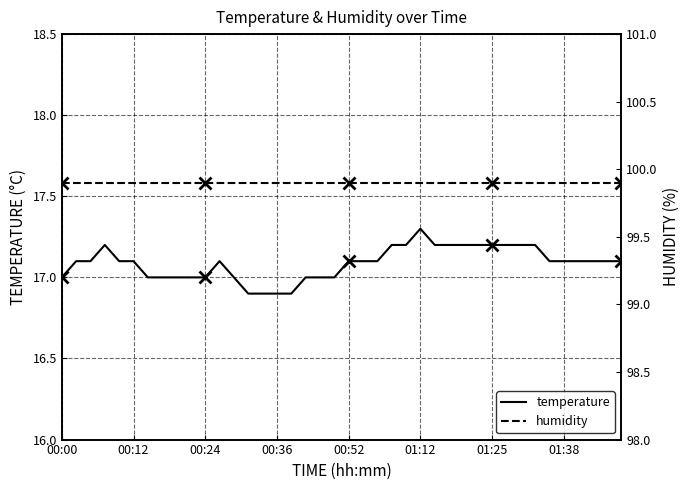

True or false: temperature and humidity intersect in this chart.

False